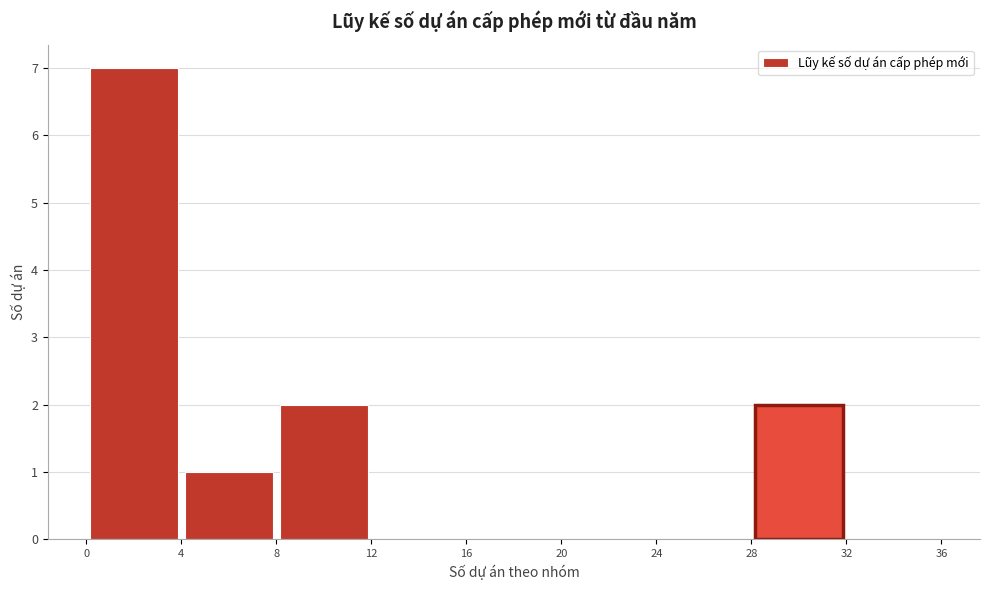

Reading left to right, transcribe this chart: for each bar, give the range it covers on the x-axis and its height. The values are not printed on the chart, so give them approximately, as read against the axis.

0 to 4: 7
4 to 8: 1
8 to 12: 2
12 to 16: 0
16 to 20: 0
20 to 24: 0
24 to 28: 0
28 to 32: 2
32 to 36: 0